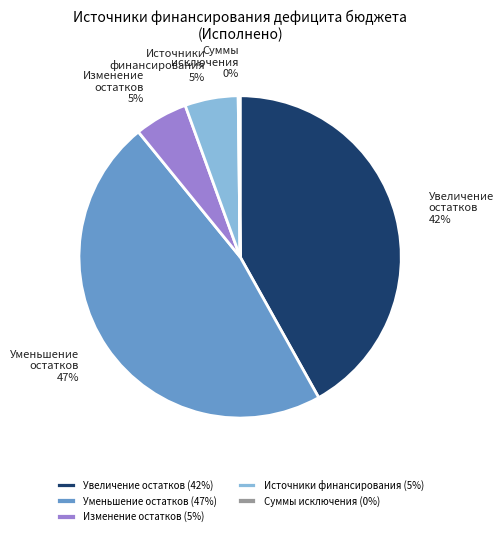

To the nearest percent, what percentage of the pie is Уменьшение остатков?

47%